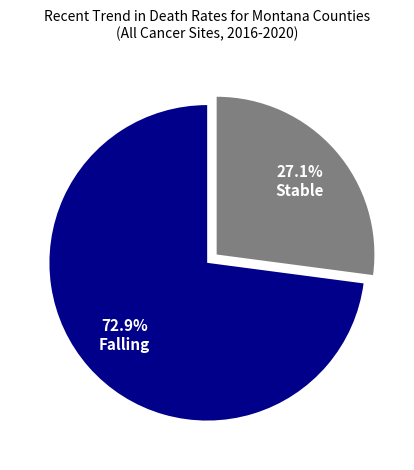

Which category has the biggest portion of the pie?

Falling